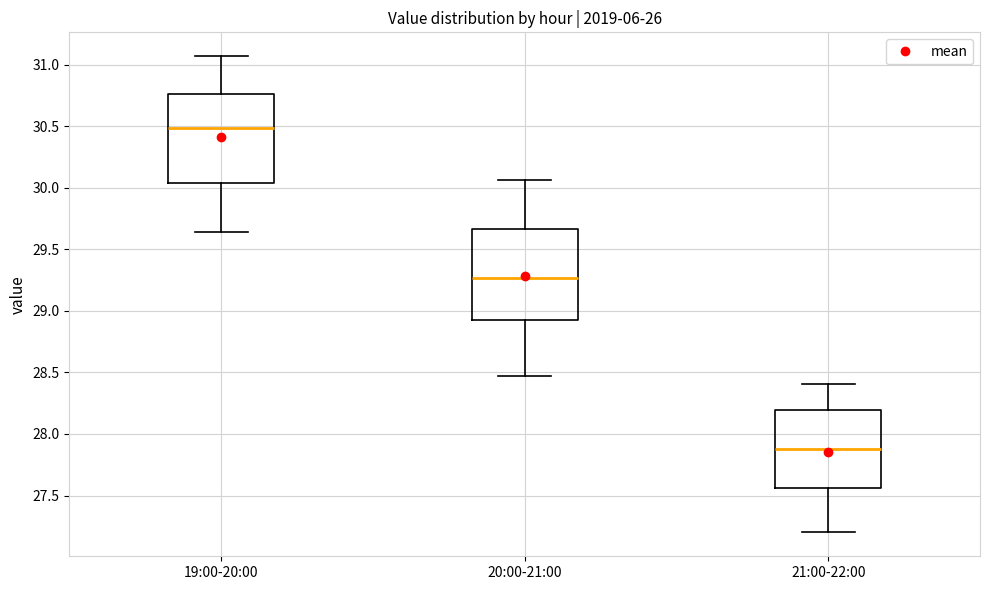

Reading left to right, transcribe this box plot: for each box, give where its median line is, the range the box spans, and where its two whiskers end, as read against the y-axis. The values are not printed on the chart, so give them approximately, as read against the axis.

19:00-20:00: median 30.50, box 30.05 to 30.75, whiskers 29.65 to 31.05
20:00-21:00: median 29.25, box 28.90 to 29.65, whiskers 28.45 to 30.05
21:00-22:00: median 27.90, box 27.55 to 28.20, whiskers 27.20 to 28.40